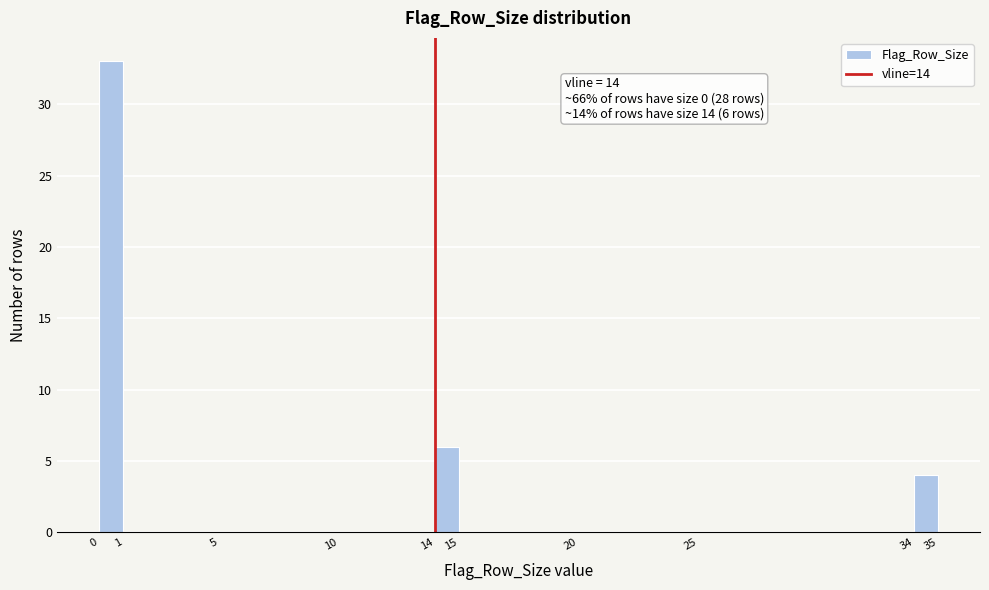

Which range on the x-axis has the tallest bar?

0 to 1